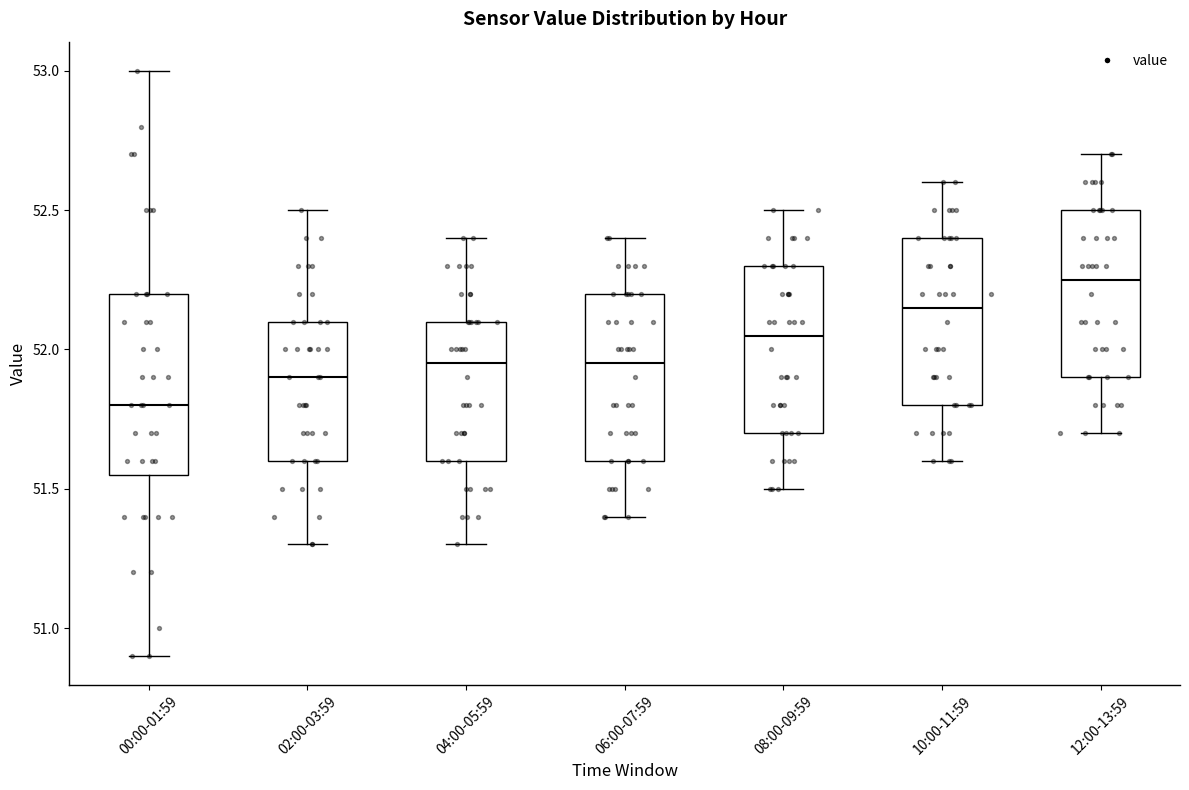

Which box has the lowest median line?

00:00-01:59